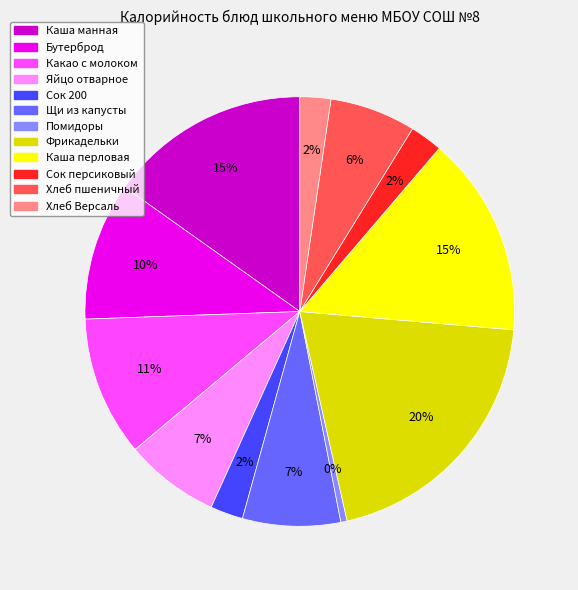

Is it true that Какао с молоком is 4% of the pie?

False